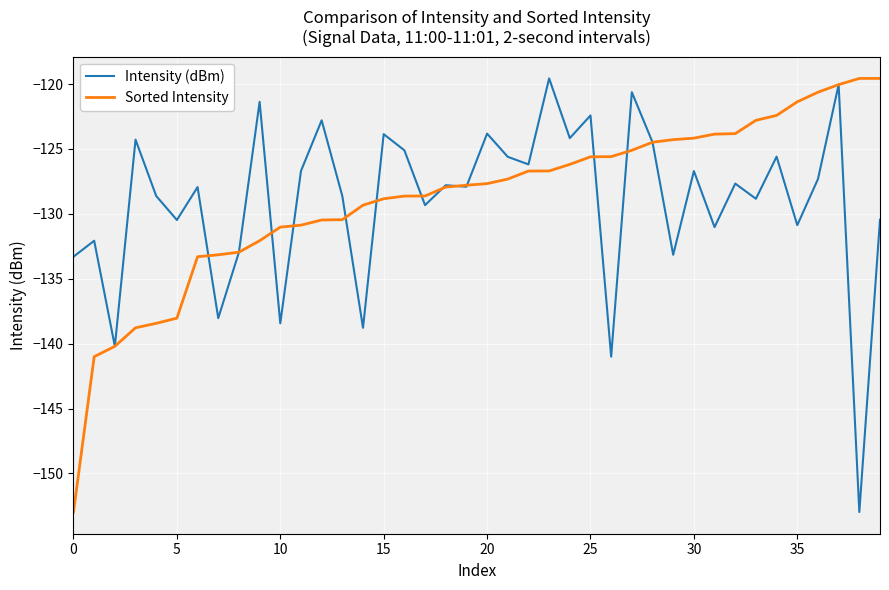

What is the minimum value for Sorted Intensity?

-153.0